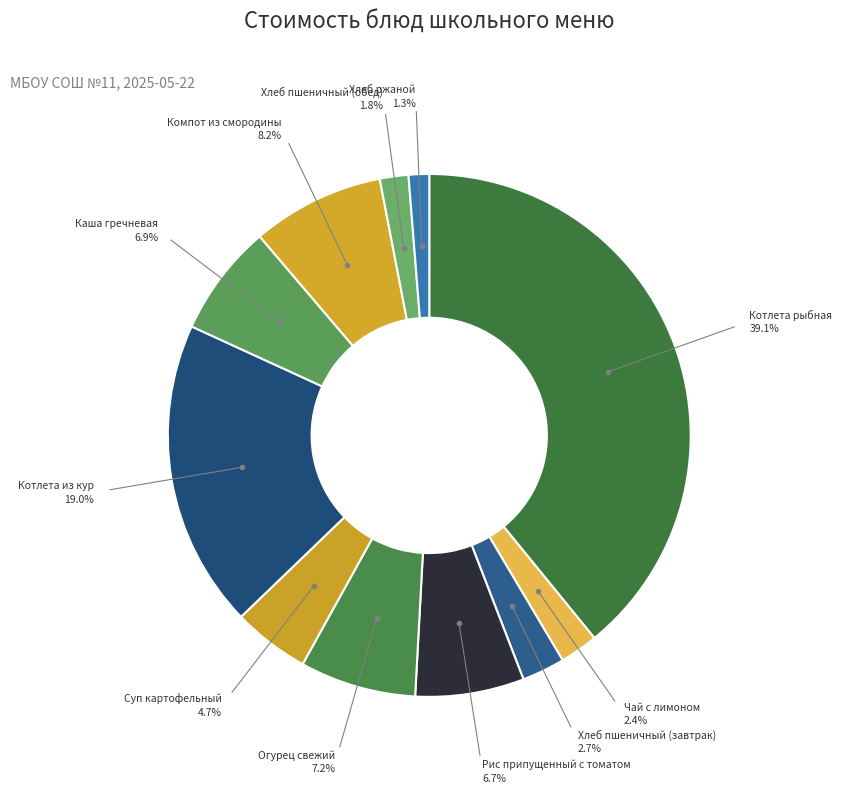

How many slices are in this pie chart?

11